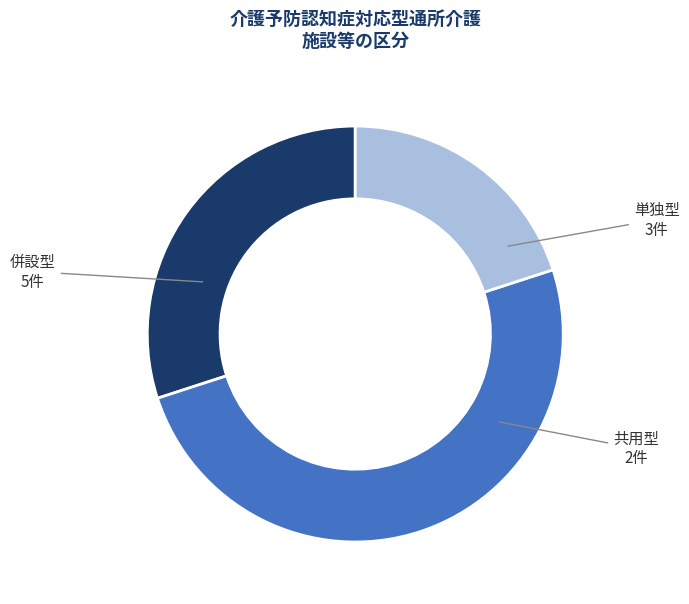

Rank the categories by value from lowest to highest.

共用型, 単独型, 併設型